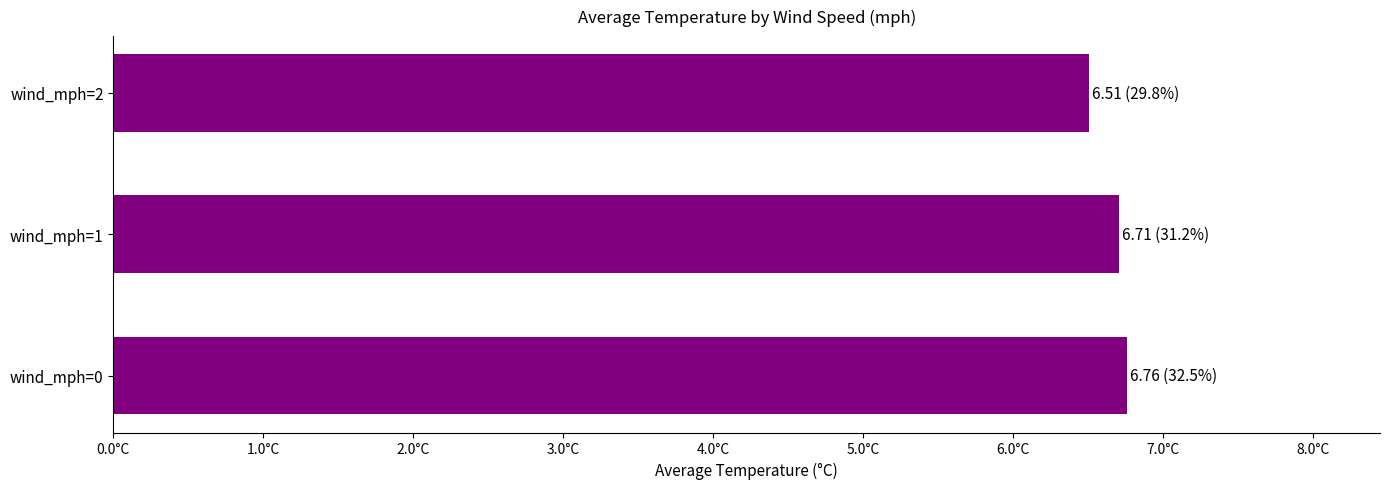

Are the bars horizontal?

Yes